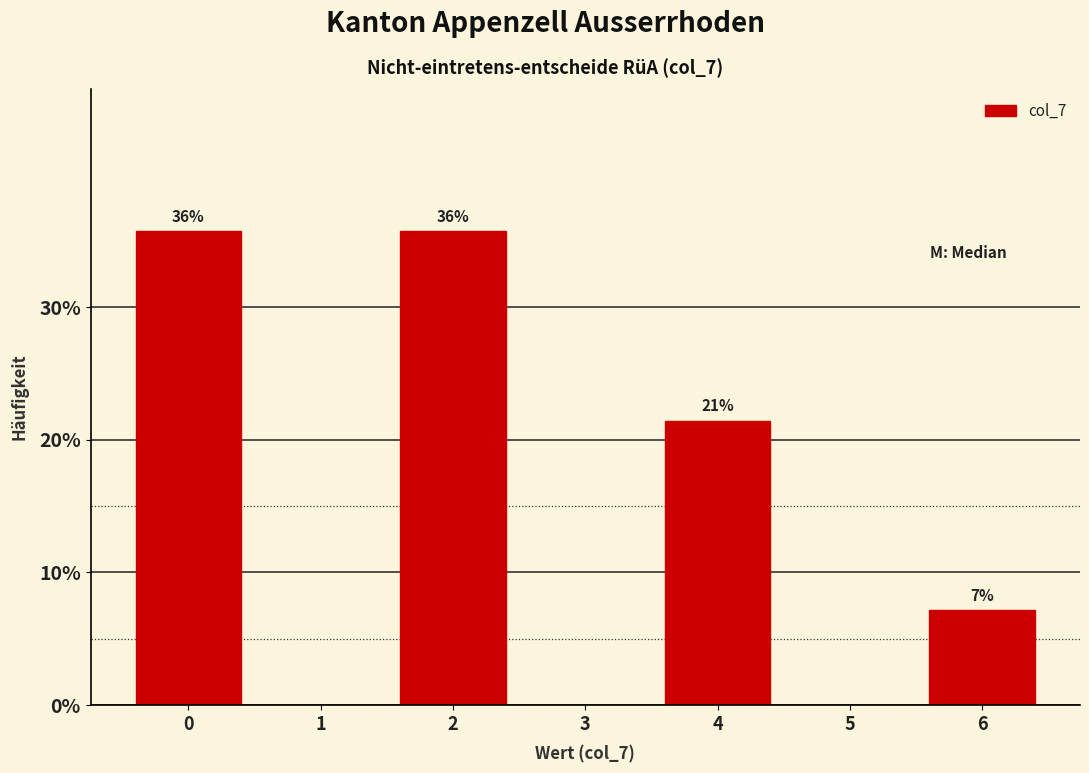

Are the bars horizontal?

No